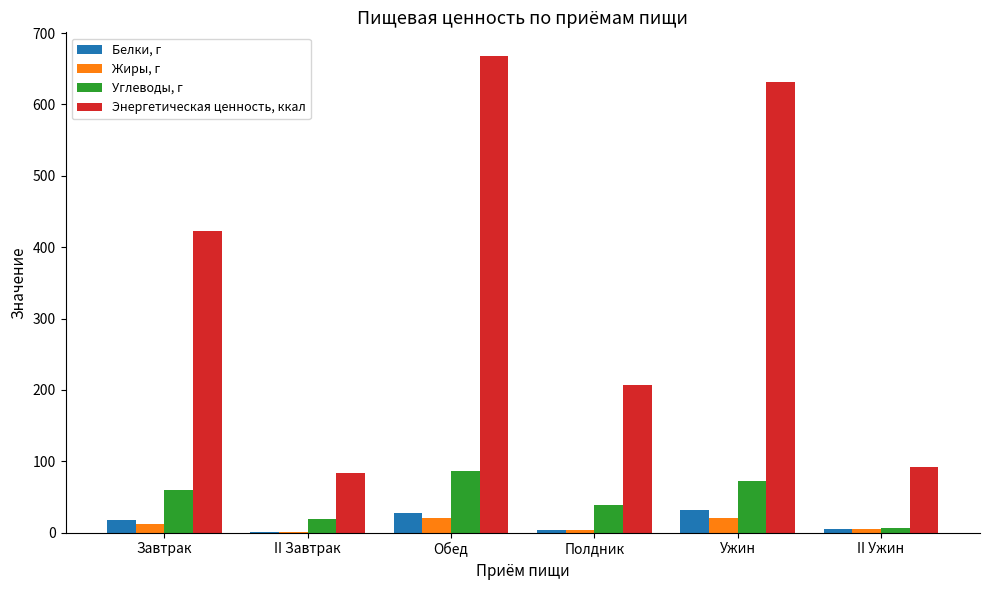

What is the sum of the Жиры, г values at II Ужин and Ужин?

25.2